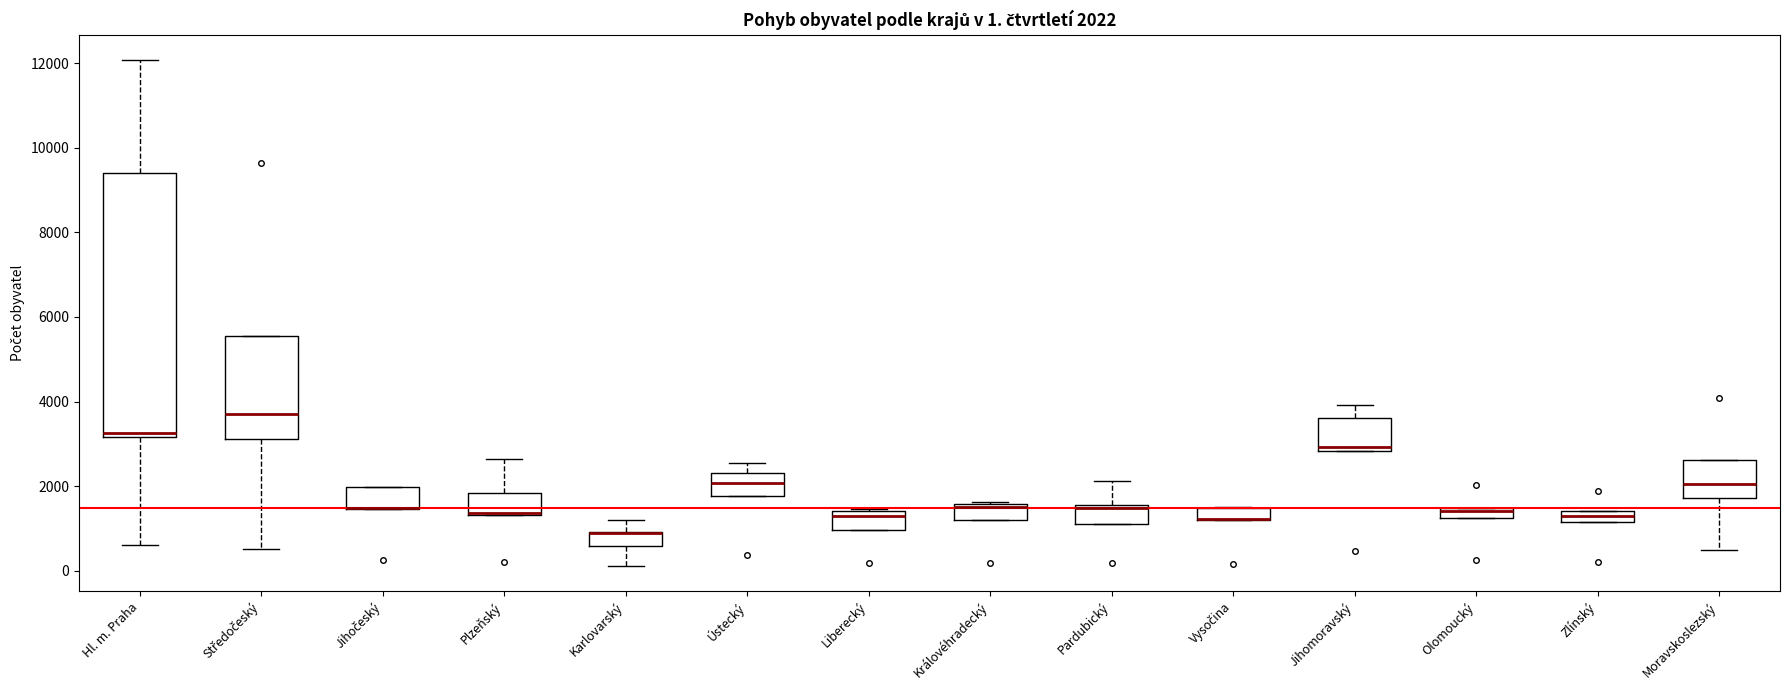

Comparing the boxes themselves (not the whiskers), which one is the tallest?

Hl. m. Praha